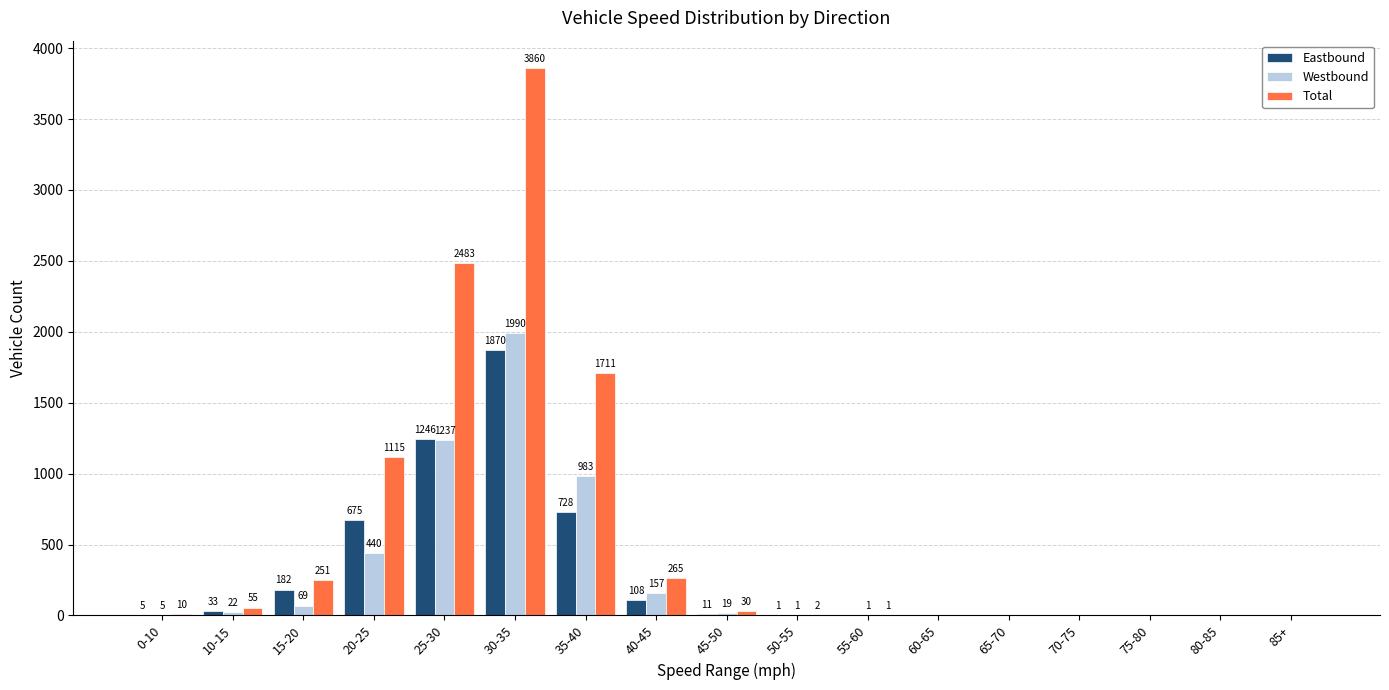

How many data points does each series have?

17